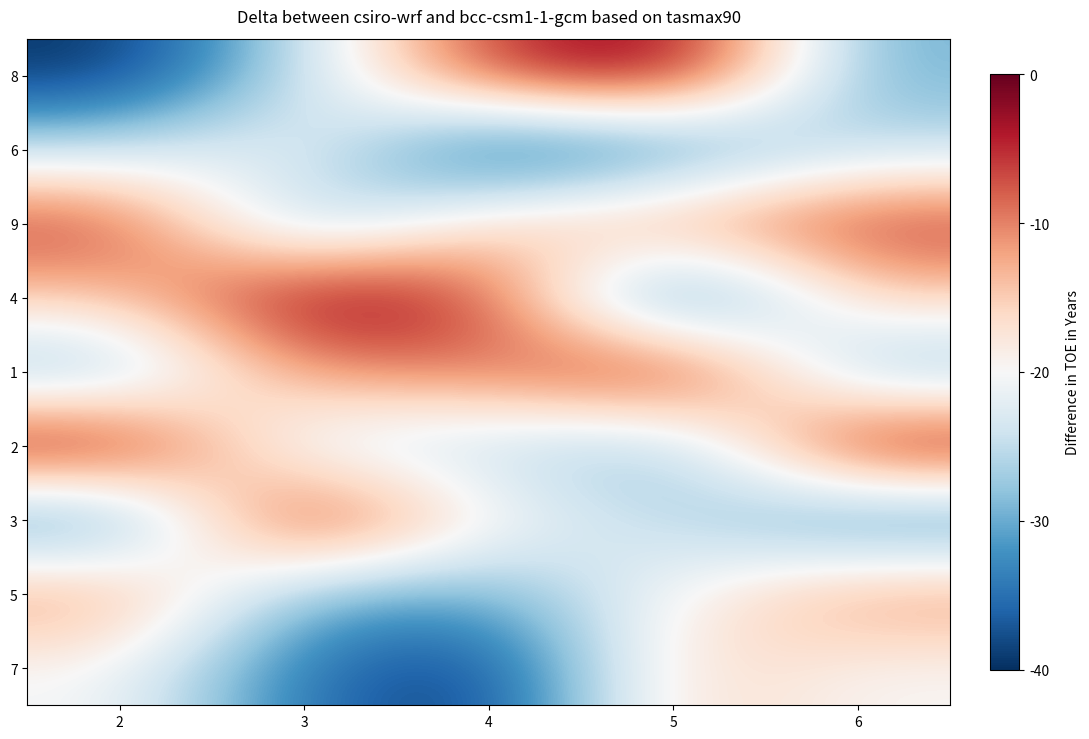

Count the number of categories in the chart.

5